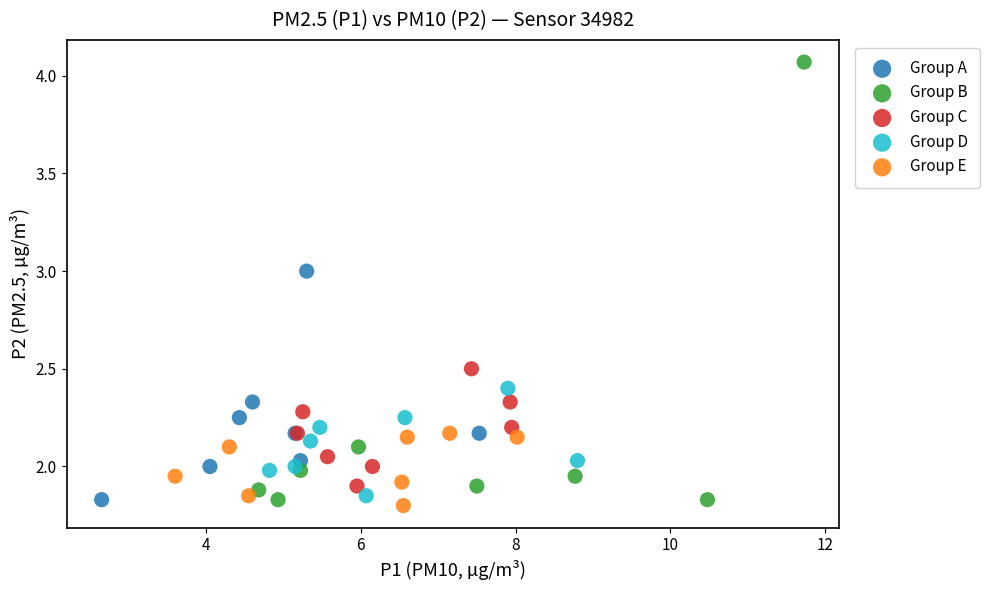

Which series contains the highest Y value?

Group B